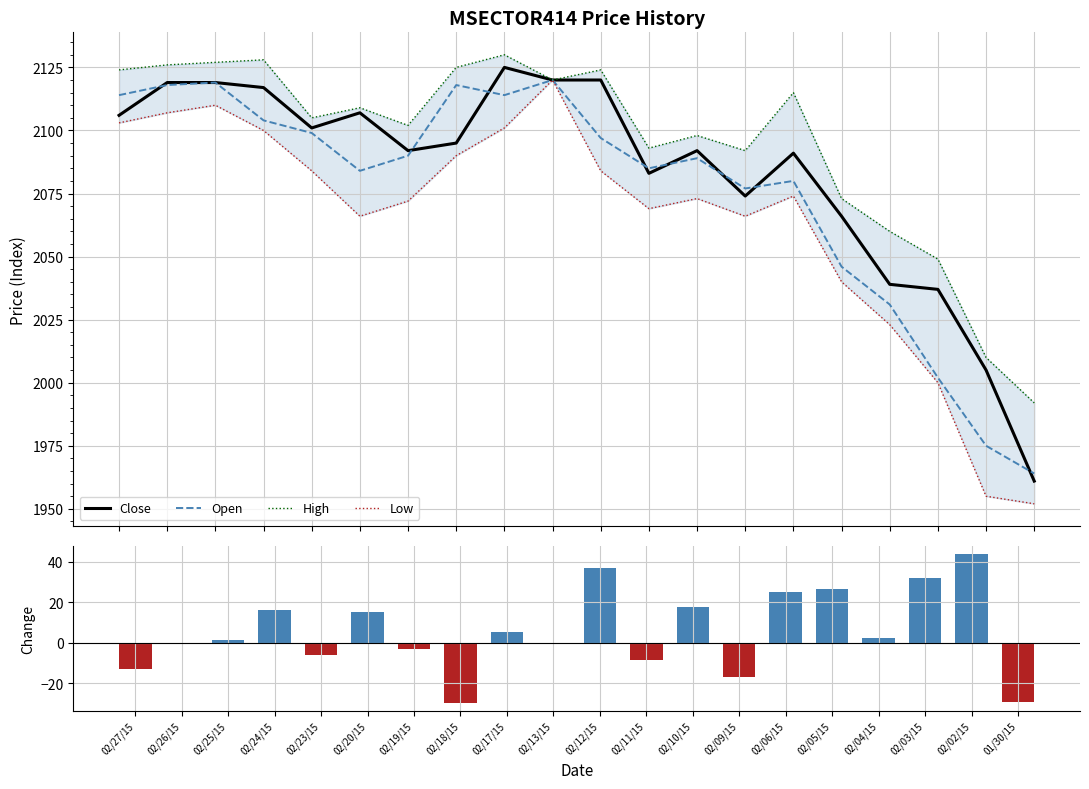

Which series has the largest total across all categories?

High